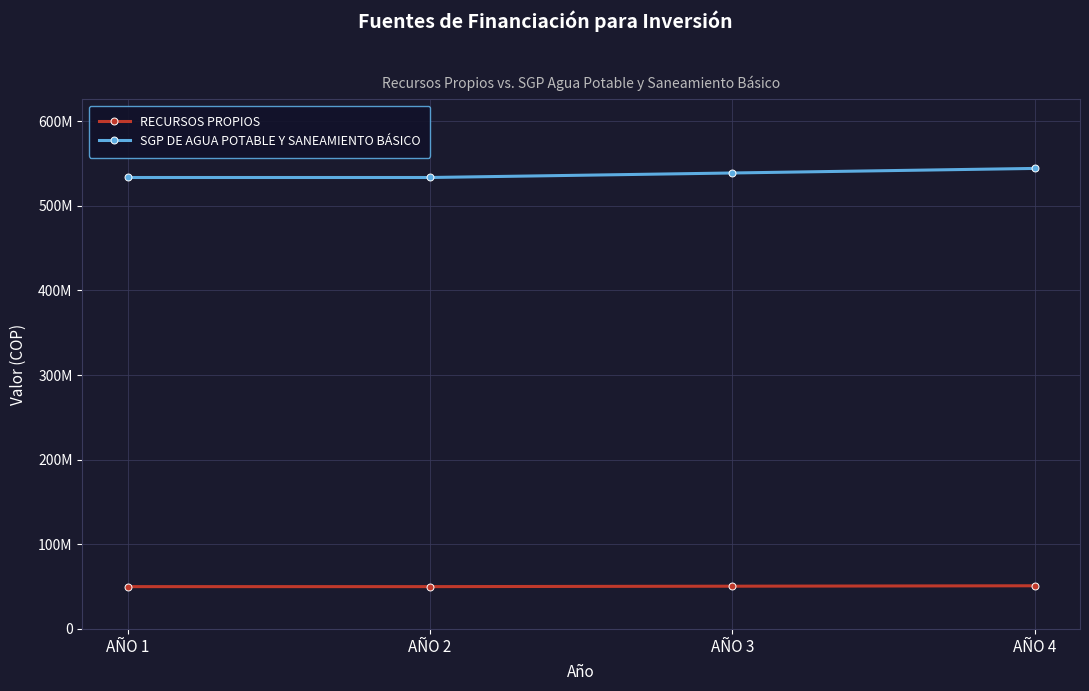

At which label does RECURSOS PROPIOS reach its peak?

AÑO 4